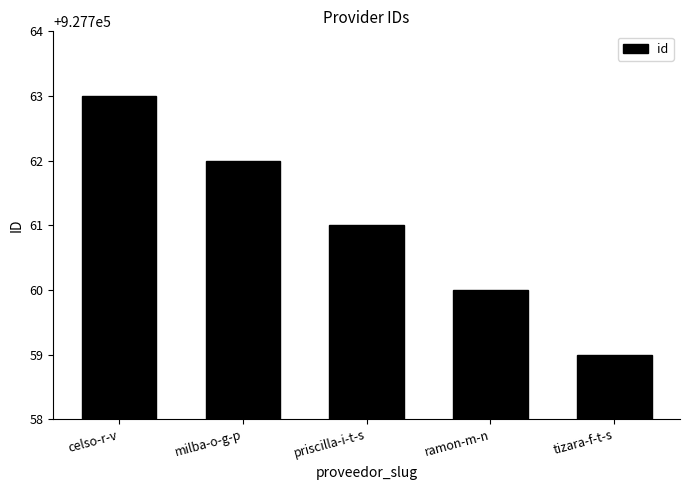

What is the value of the 5th bar from the left?

927759